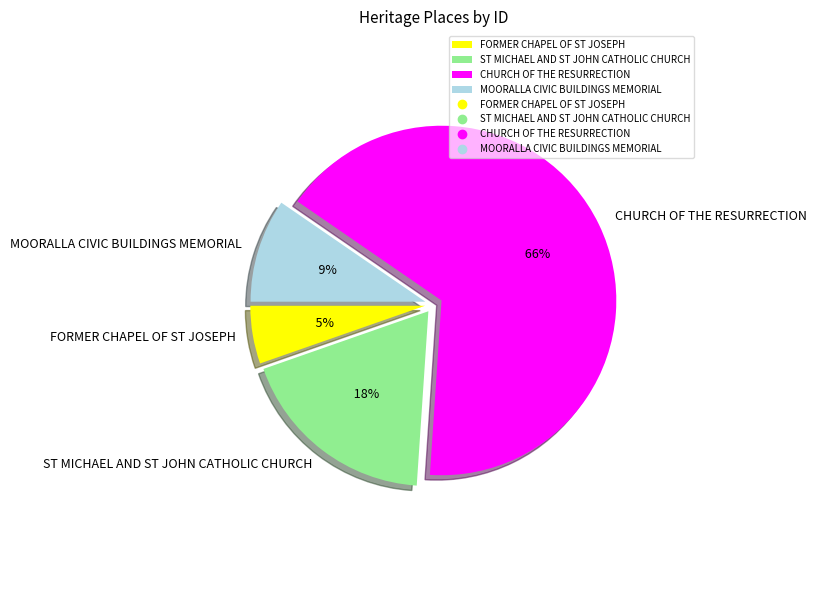

Which category has the biggest portion of the pie?

CHURCH OF THE RESURRECTION